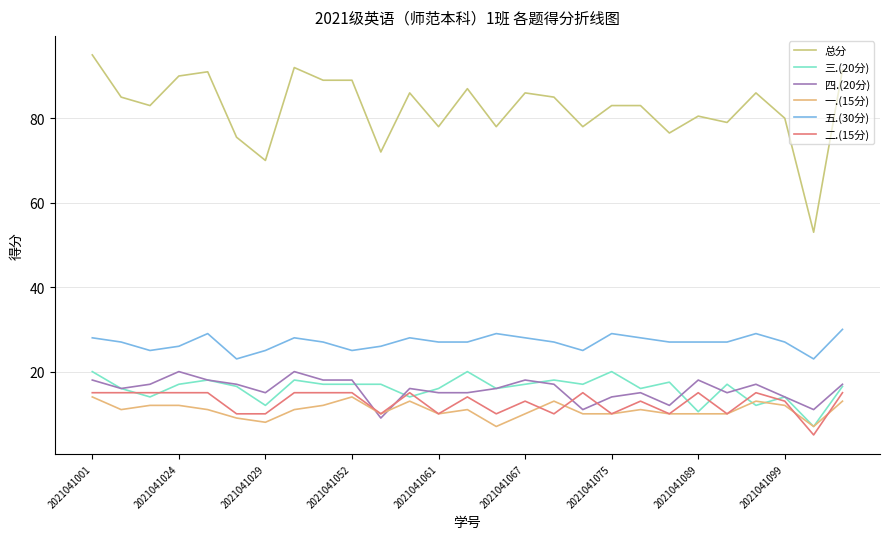

True or false: 五.(30分) and 总分 cross at least once.

False